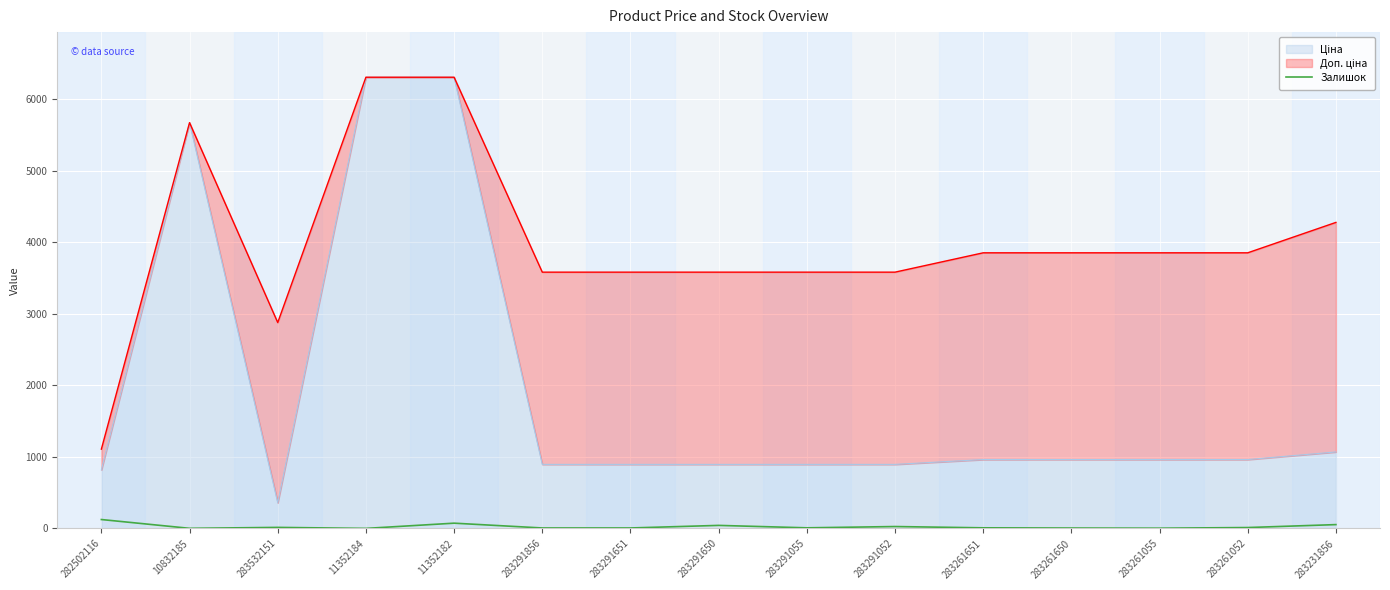

How many lines are shown in the chart?

1